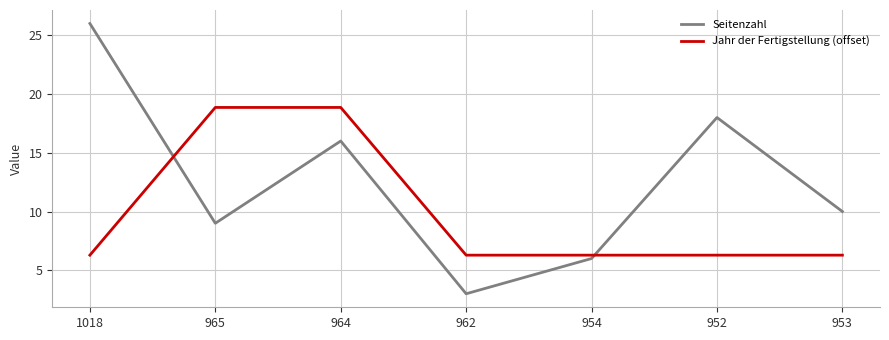

Reading right to left, list all the values displayed in this chart.

Seitenzahl: 10.0	18.0	6.0	3.0	16.0	9.0	26.0
Jahr der Fertigstellung (offset): 6.3	6.3	6.3	6.3	18.9	18.9	6.3